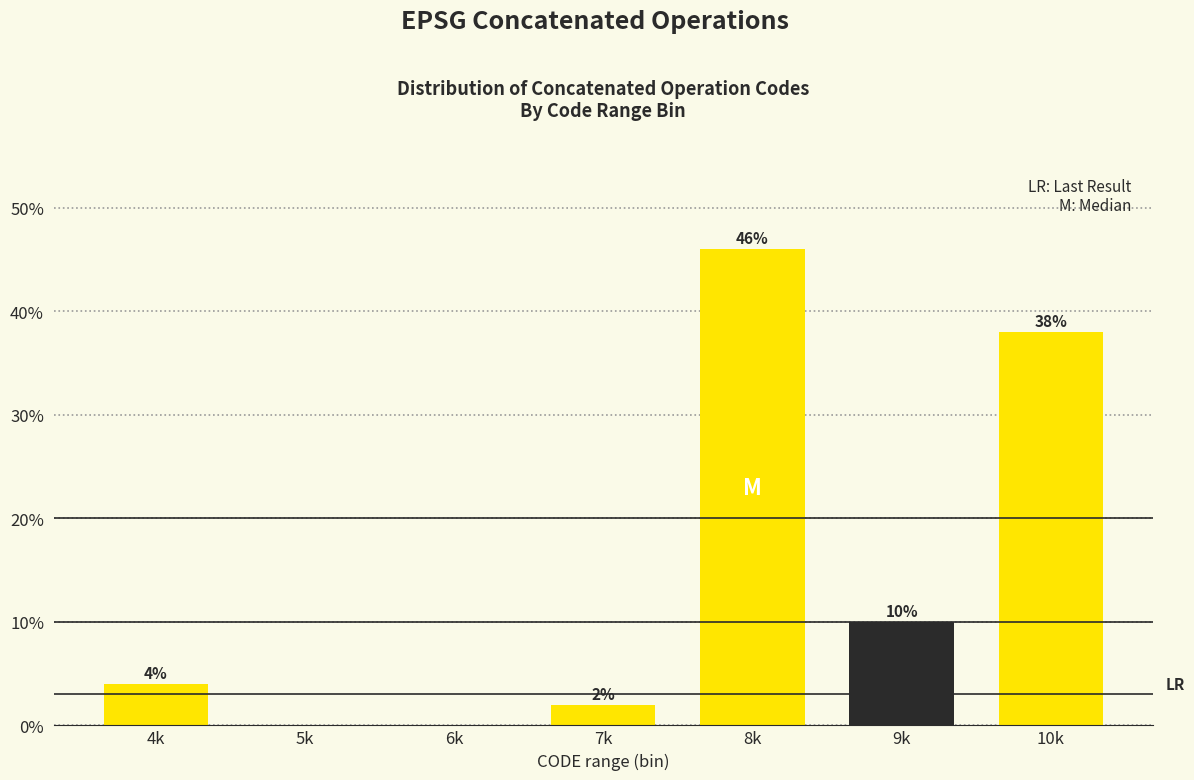

Reading left to right, list all the values displayed in this chart.

4k=4	5k=0	6k=0	7k=2	8k=46	9k=10	10k=38